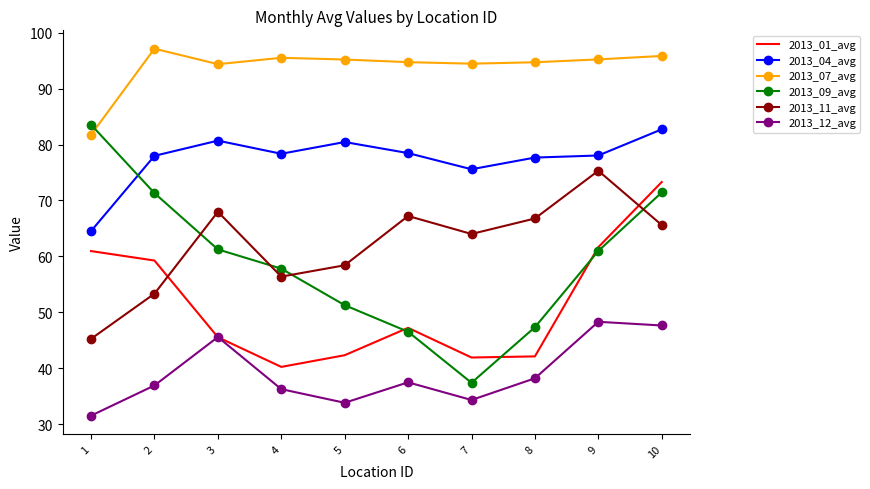

True or false: 2013_11_avg and 2013_12_avg intersect in this chart.

False